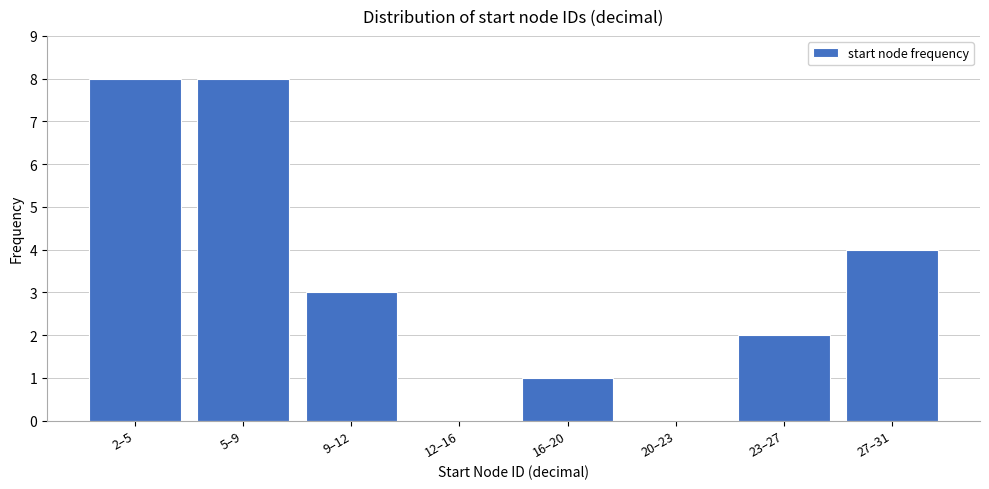

Reading left to right, list all the values displayed in this chart.

2–5=8	5–9=8	9–12=3	12–16=0	16–20=1	20–23=0	23–27=2	27–31=4